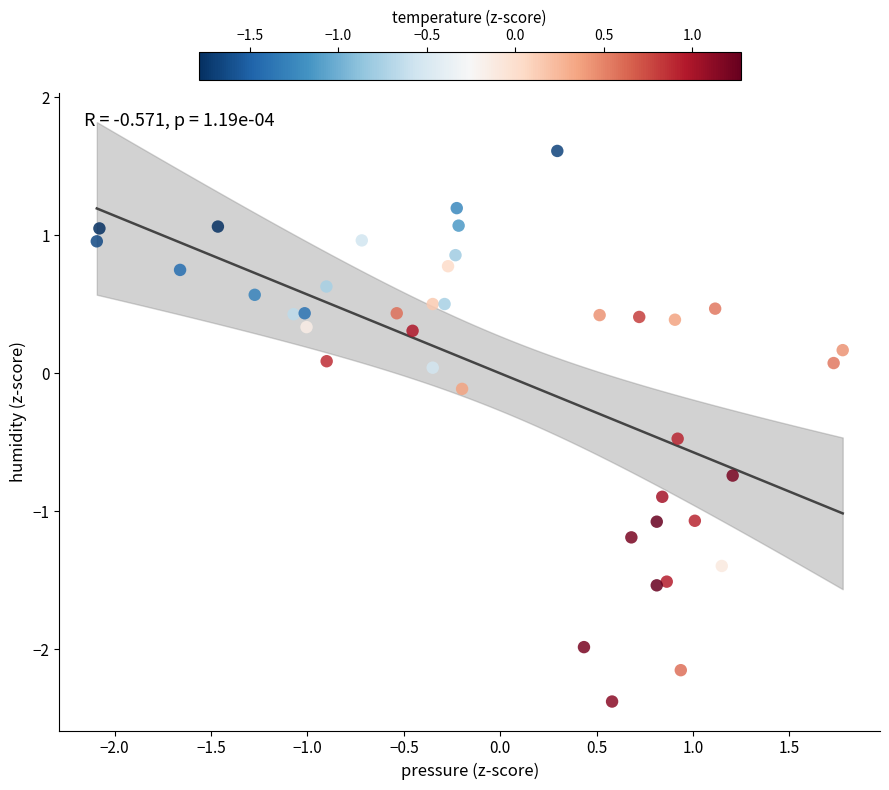

What is the range of Y values (max minus min)?

4.0